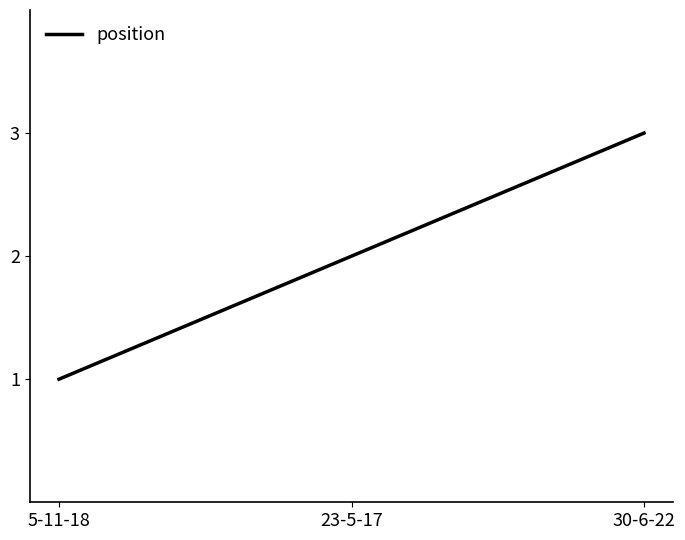

What is the sum of all values?

6